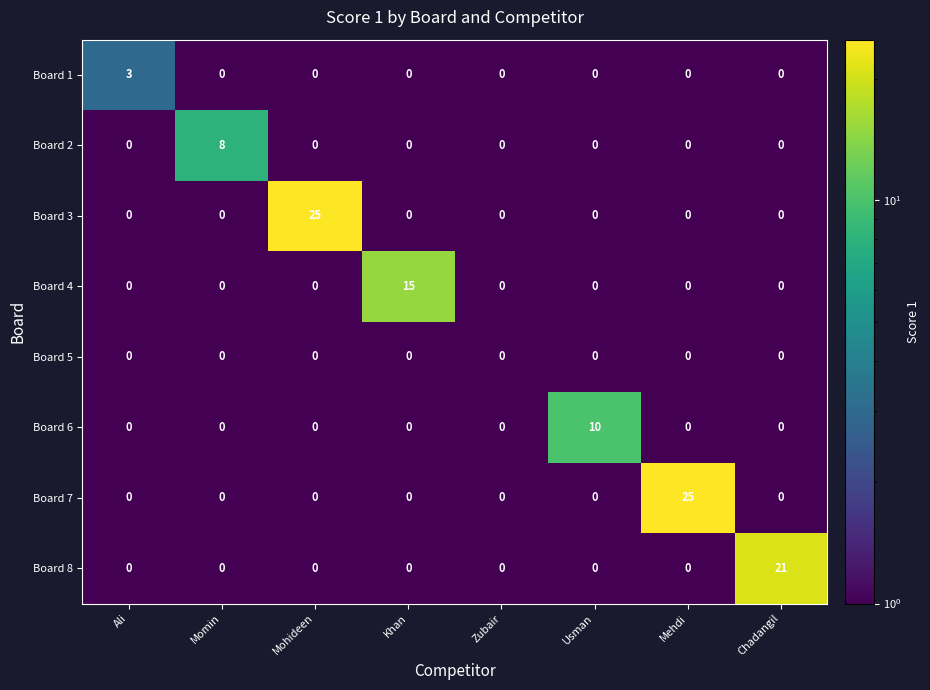

What is the total value across all series at Usman?

10